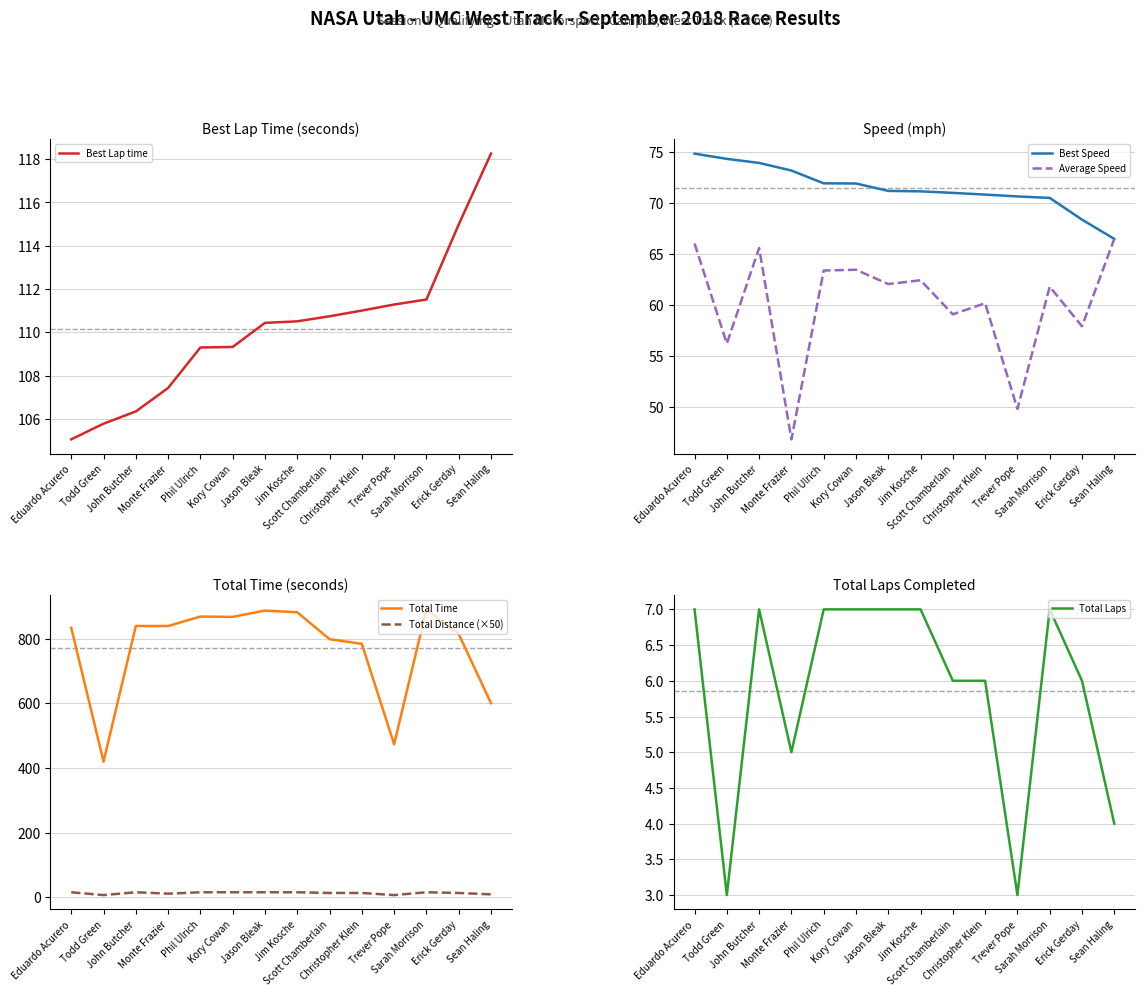

What position from the left is John Butcher?

3